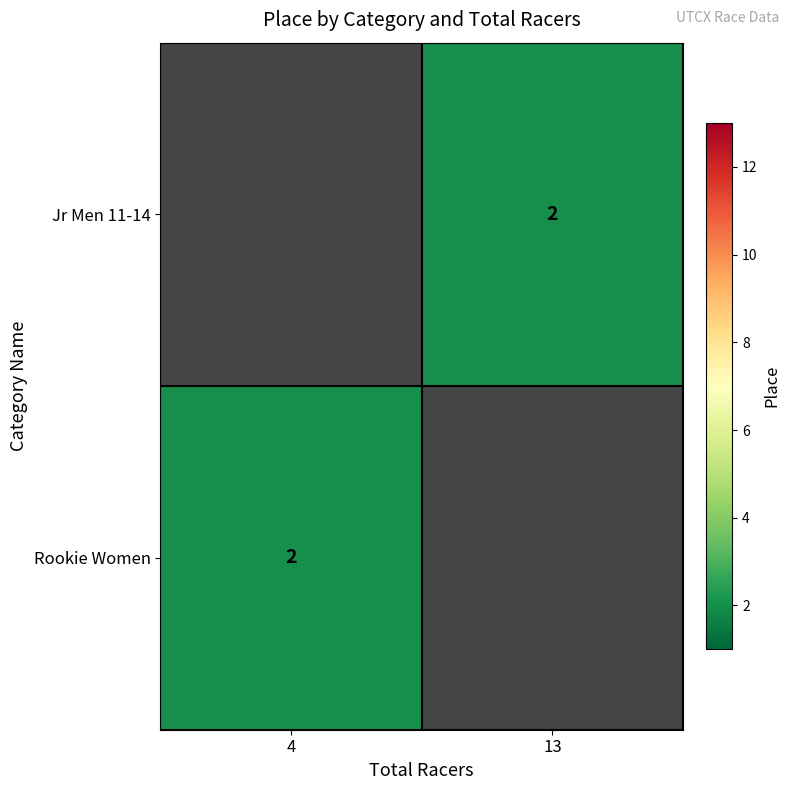

What is the greatest value displayed?

2.0